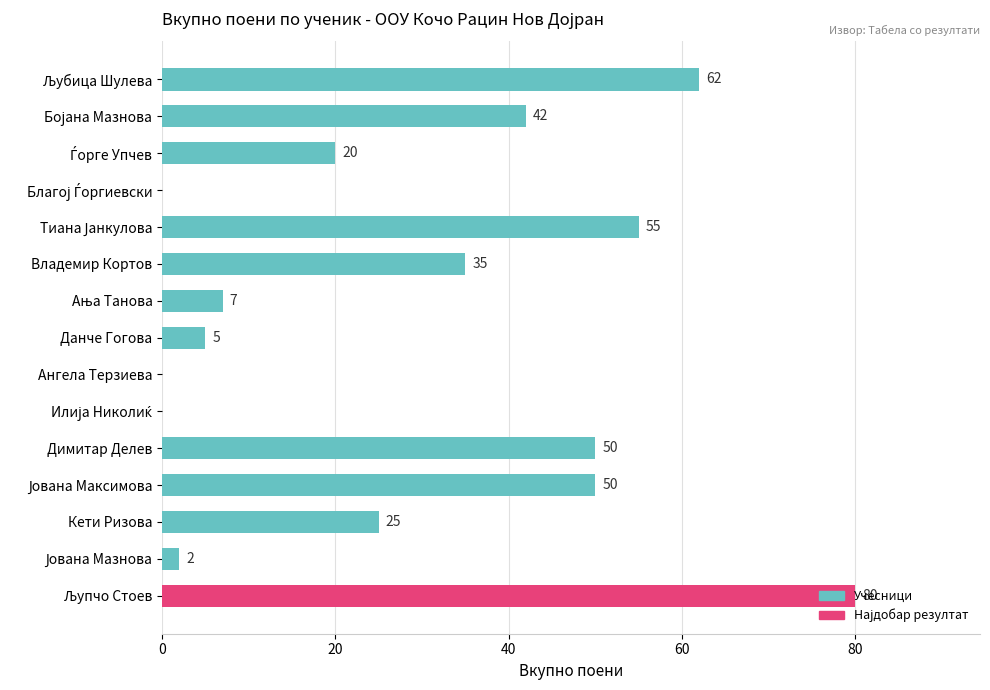

The chart shows a value of 79 at Димитар Делев. True or false?

False